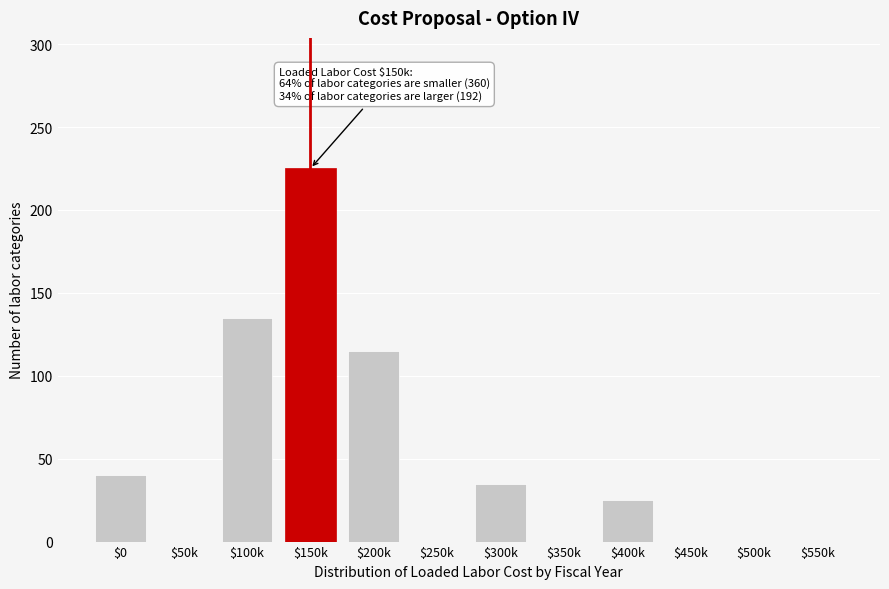

True or false: the data shows 0 at $450k.

True